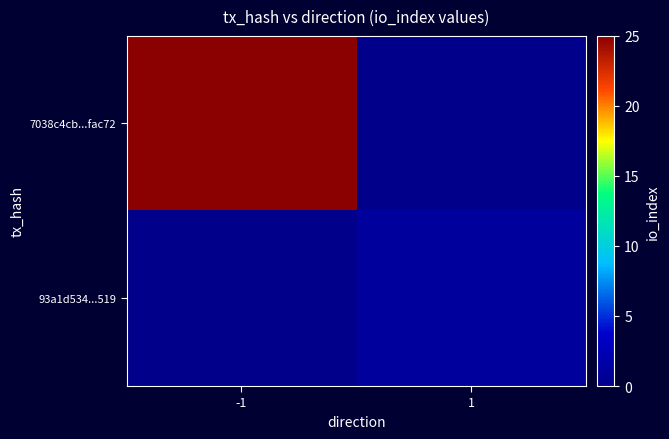

Reading left to right, list all the values displayed in this chart.

7038c4cb...fac72: -1=25	1=0
93a1d534...519: -1=0	1=1